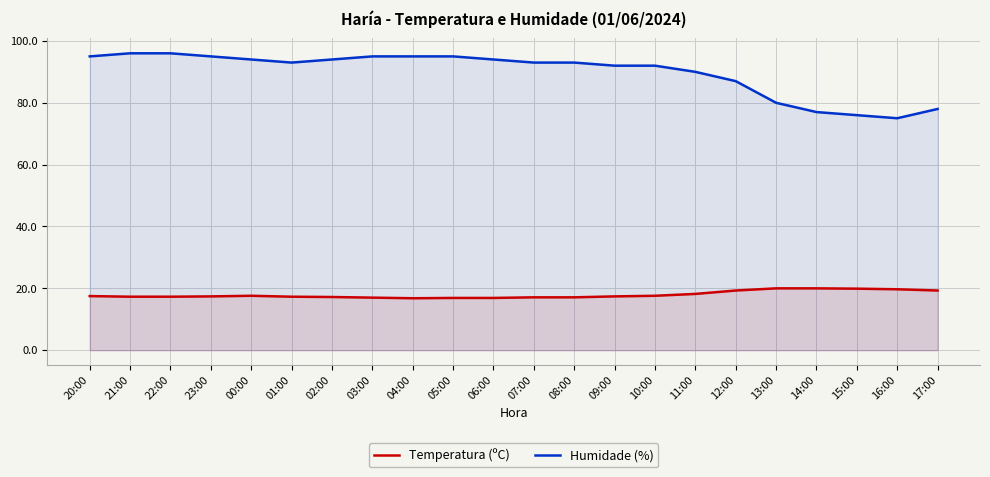

What is the difference between the maximum and minimum values in the Humidade (%) series?

21.0